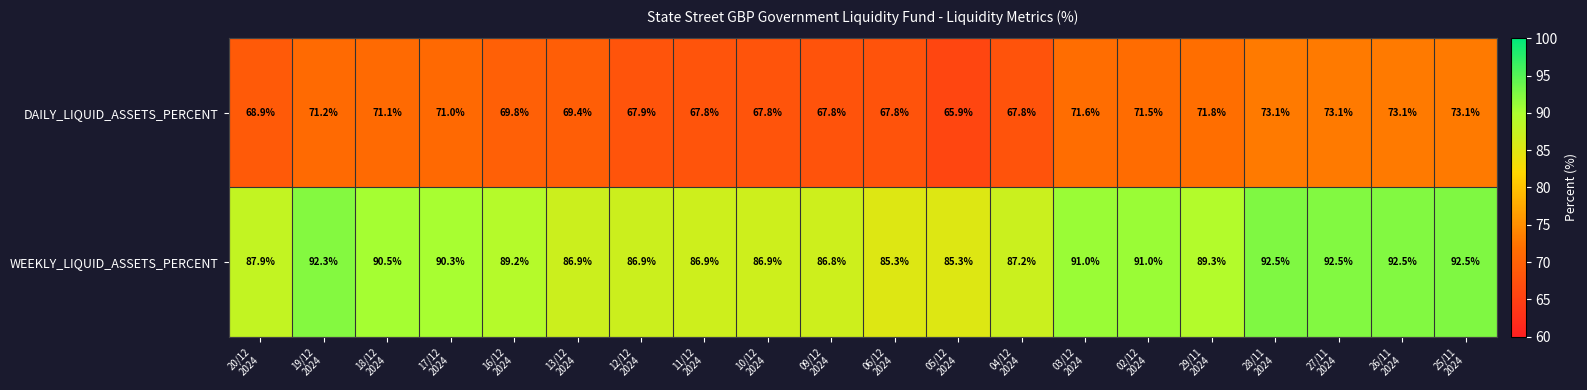

How many distinct data groups are displayed?

2